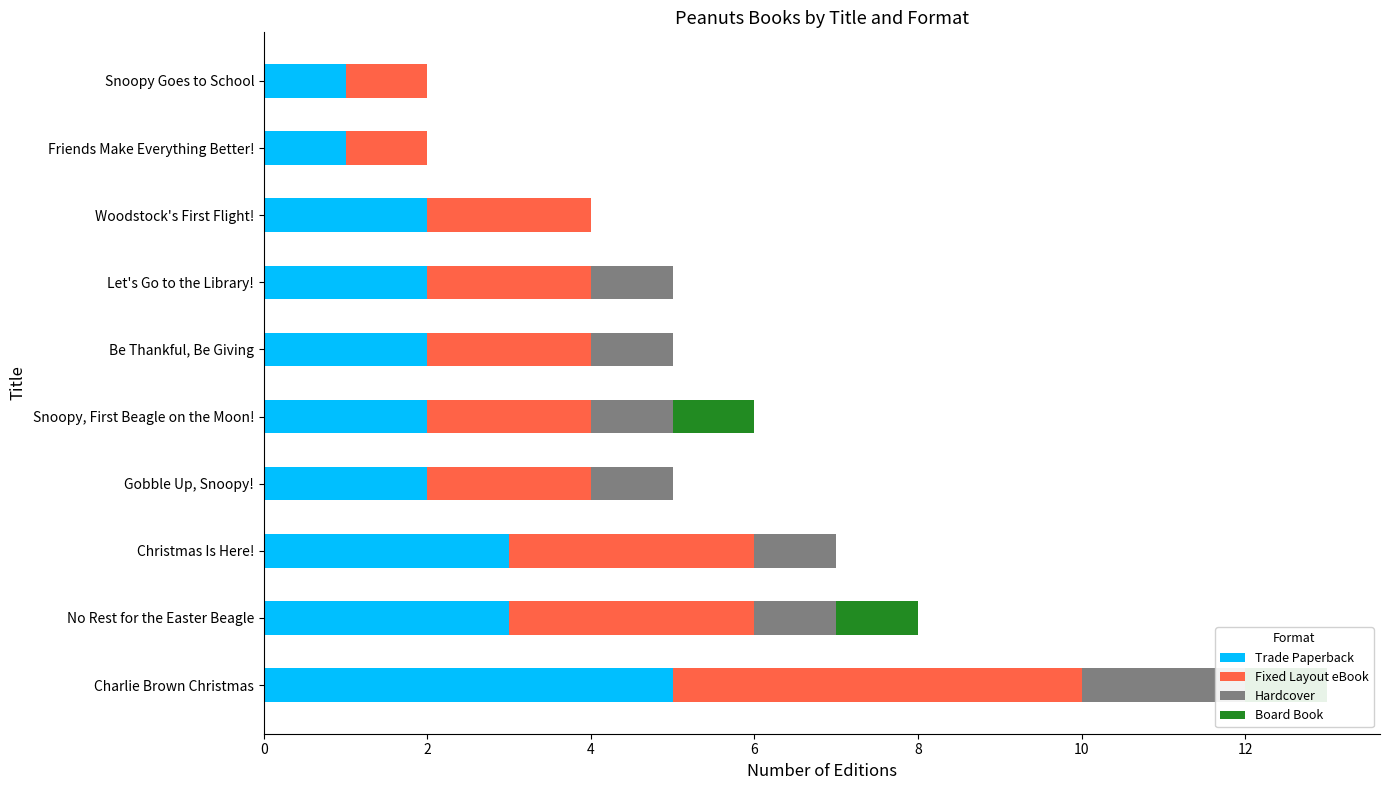

Rank the series by their maximum value, from lowest to highest.

Board Book, Hardcover, Trade Paperback, Fixed Layout eBook